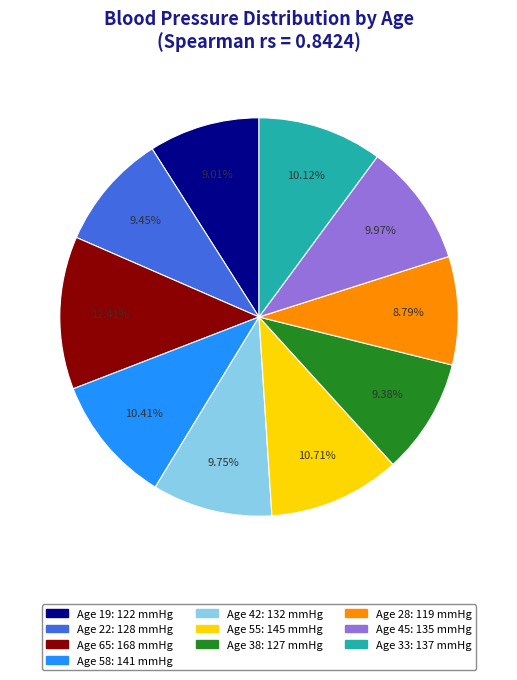

Is there a majority slice in this chart?

No